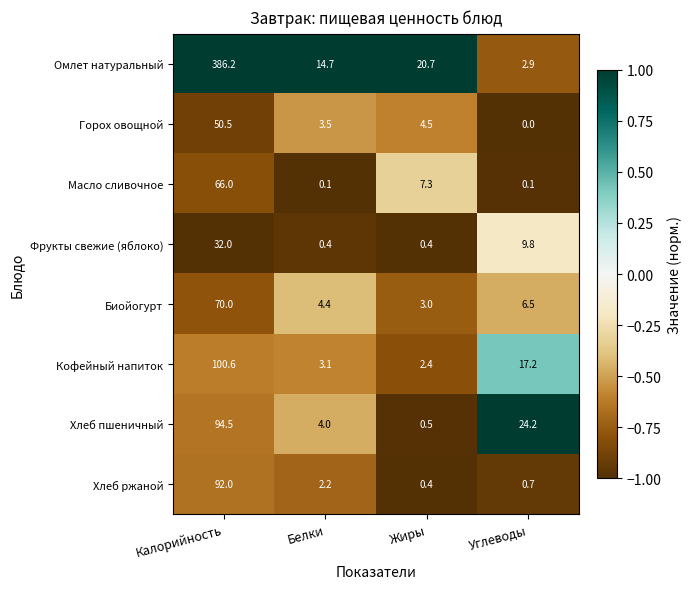

What is the total value across all series at Жиры?

39.2